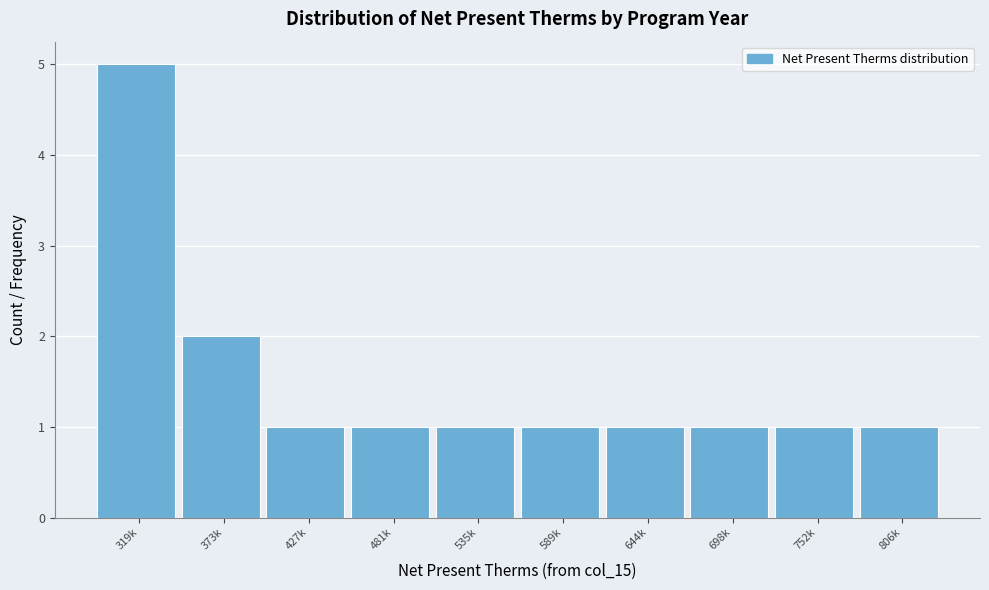

Reading right to left, list all the values displayed in this chart.

806k=1	752k=1	698k=1	644k=1	589k=1	535k=1	481k=1	427k=1	373k=2	319k=5